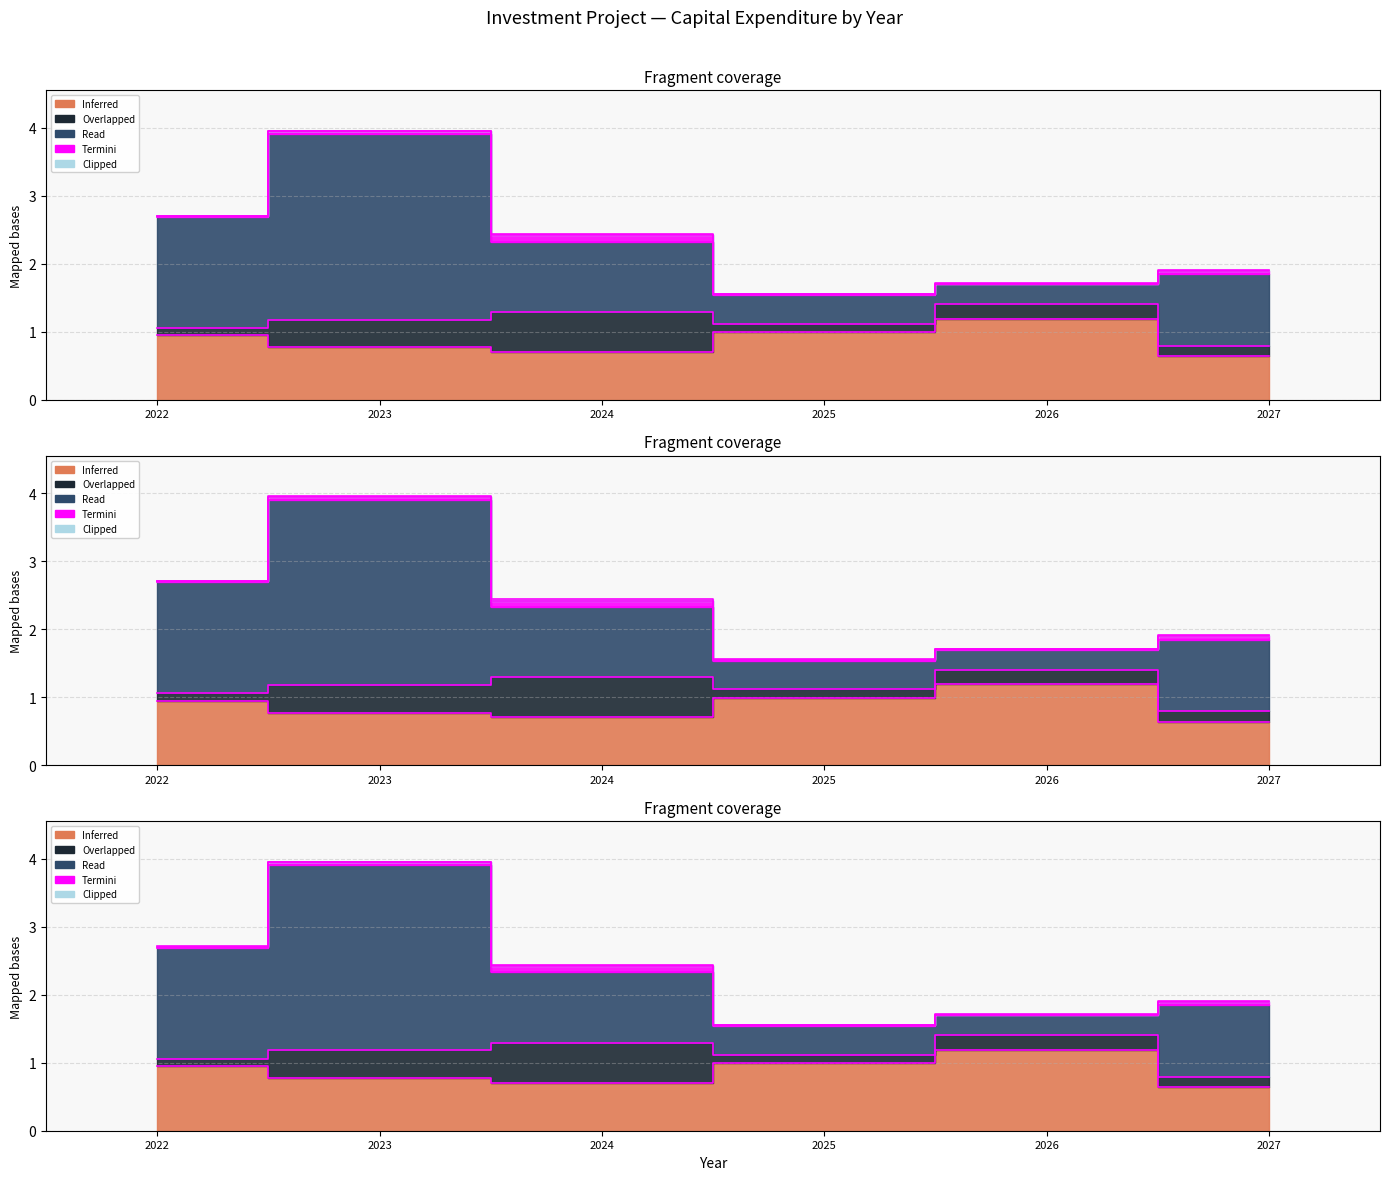

What is the difference between the highest and lowest values at 2023?

2.7